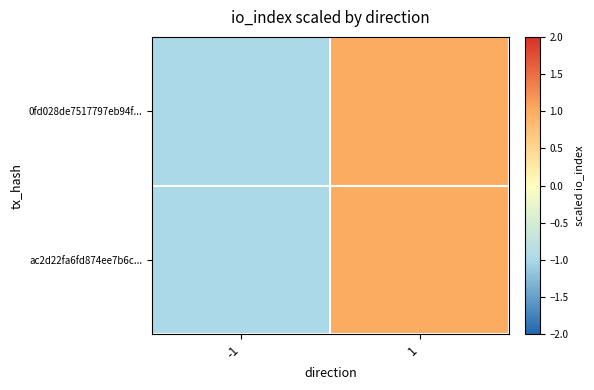

Which series changed the most between -1 and 1?

0fd028de7517797eb94f...